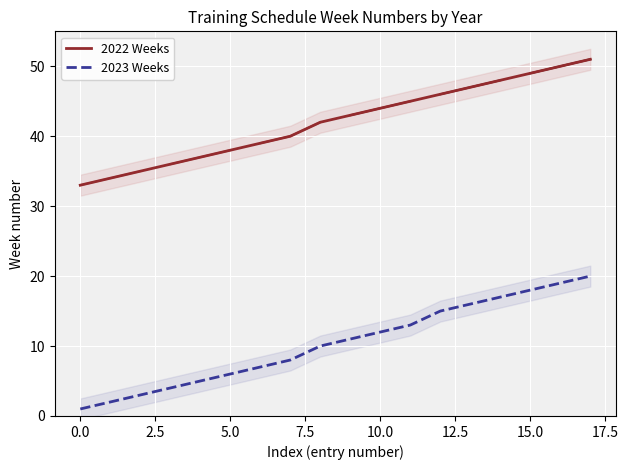

Rank the series by their maximum value, from lowest to highest.

2023 Weeks, 2022 Weeks